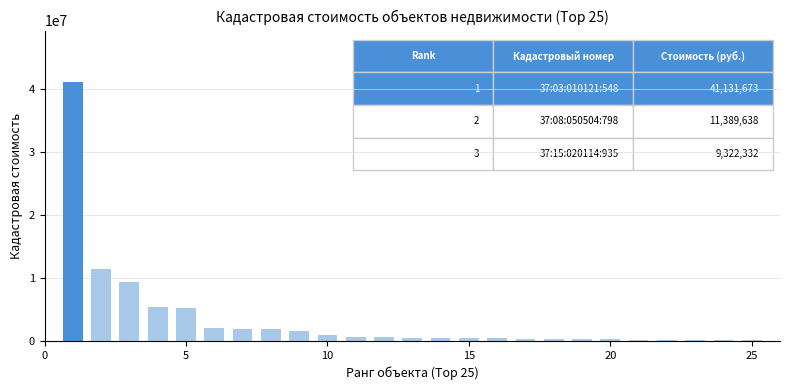

What is the sum of all values?

86332617.3